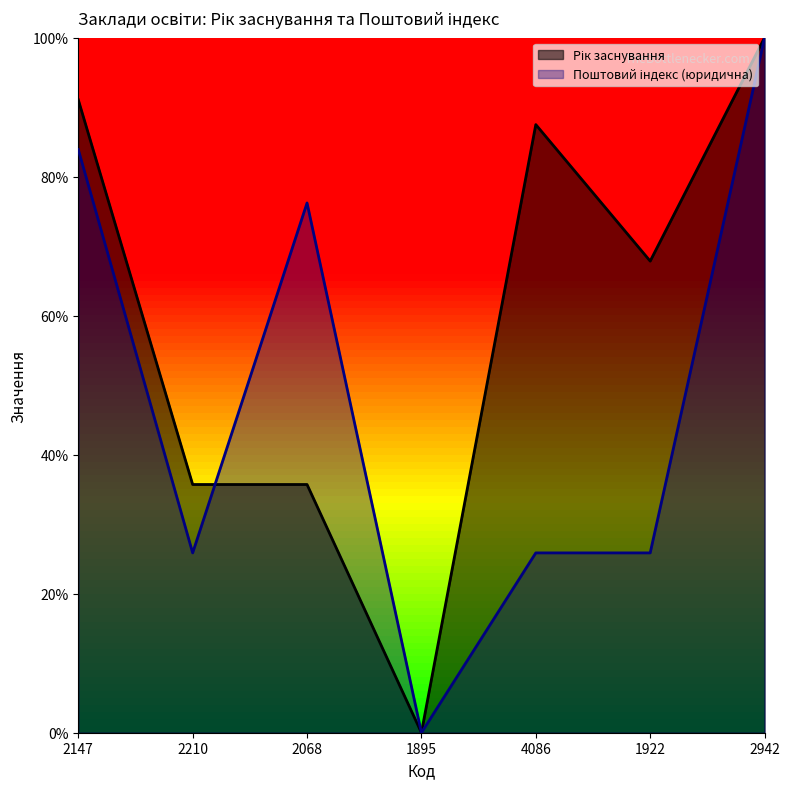

Does the chart display data point markers on the line(s)?

No